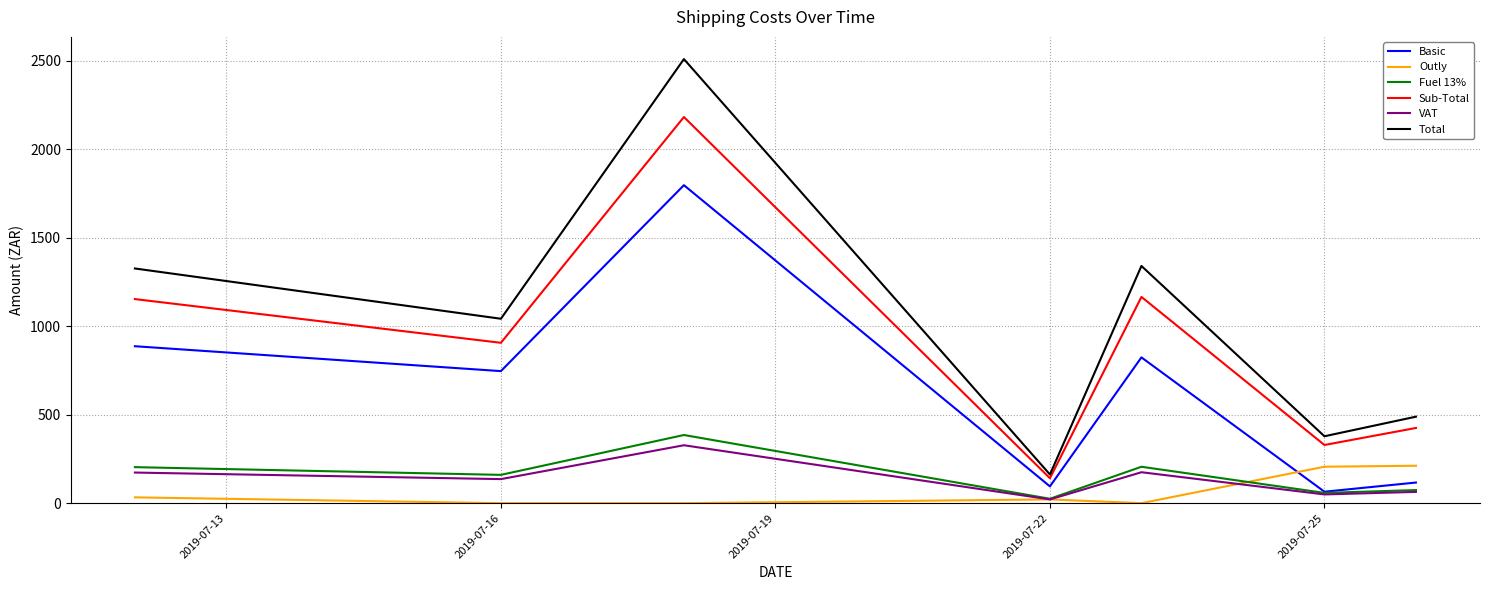

Which series has the largest total across all categories?

Total